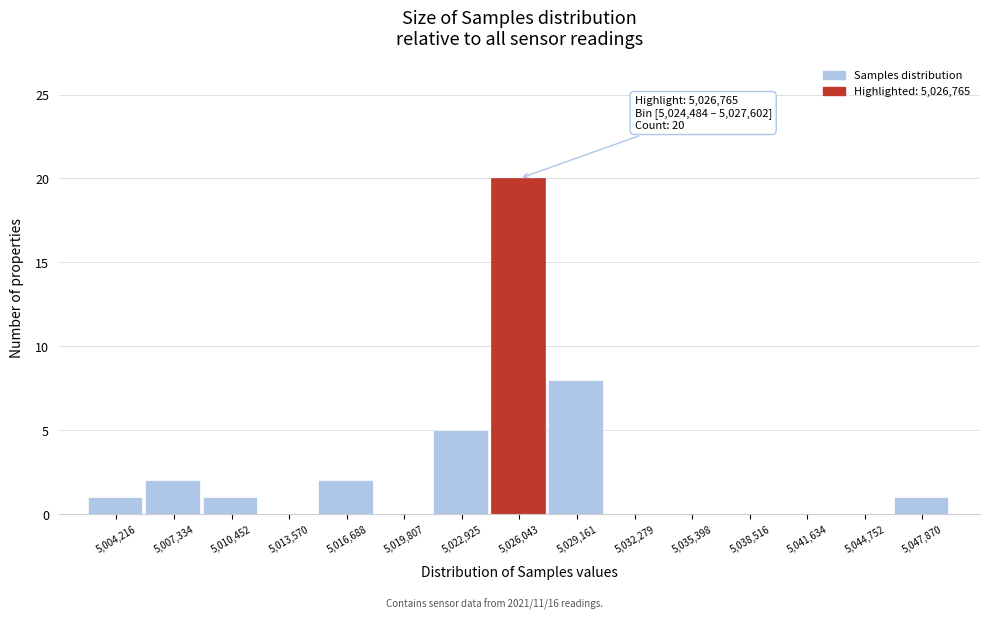

Over which range of the x-axis is the bar tallest?

5024500 to 5027500